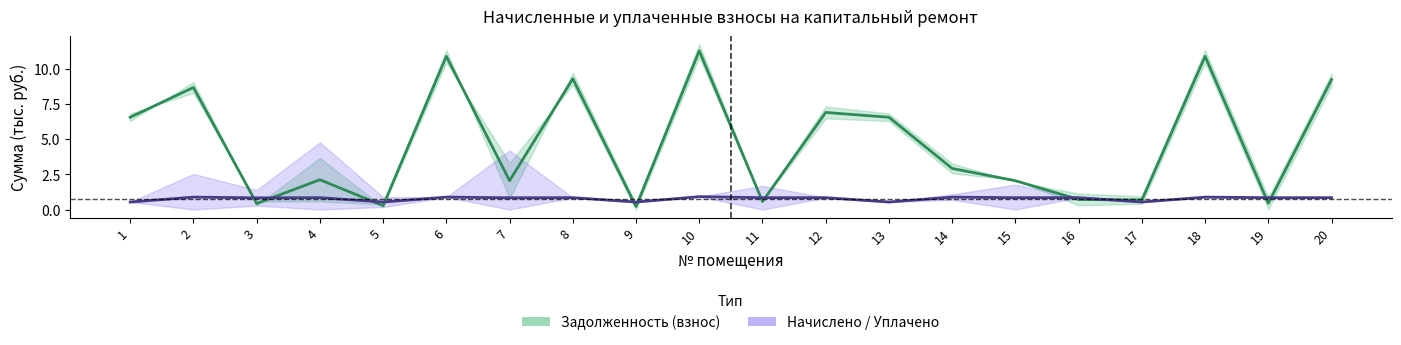

Reading right to left, list all the values displayed in this chart.

zadoljennost: 20=9.2	19=0.4	18=10.9	17=0.7	16=0.7	15=2.0	14=2.9	13=6.5	12=6.9	11=0.6	10=11.3	9=0.2	8=9.3	7=2.0	6=10.9	5=0.3	4=2.1	3=0.4	2=8.7	1=6.5
nachisleno: 20=0.8	19=0.8	18=0.9	17=0.5	16=0.8	15=0.8	14=0.9	13=0.5	12=0.8	11=0.8	10=0.9	9=0.5	8=0.8	7=0.8	6=0.9	5=0.5	4=0.8	3=0.8	2=0.9	1=0.5